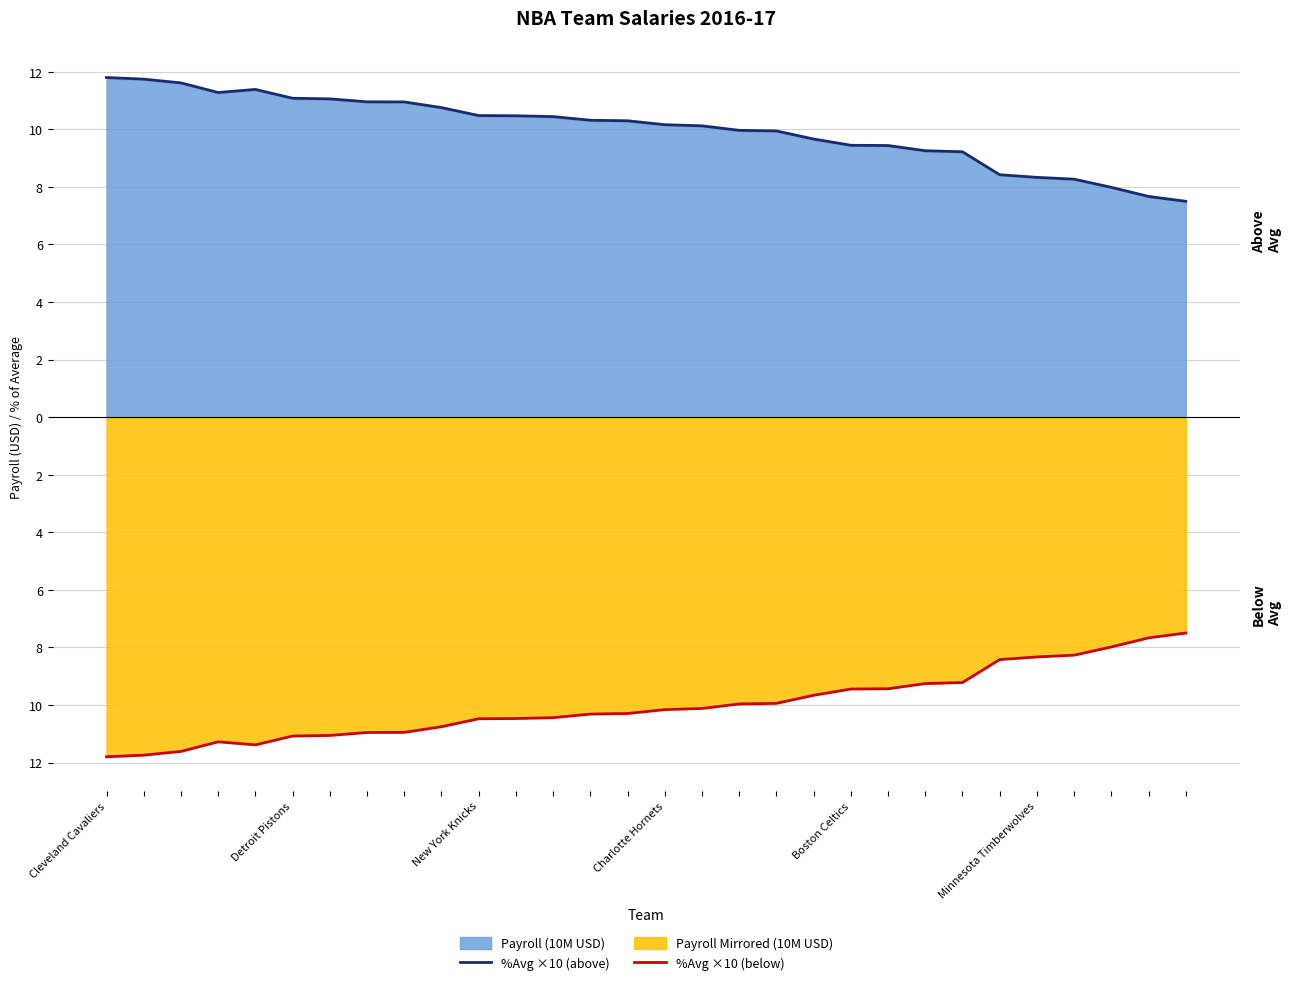

What is the sum of all %Avg ×10 (below) values?

-300.0